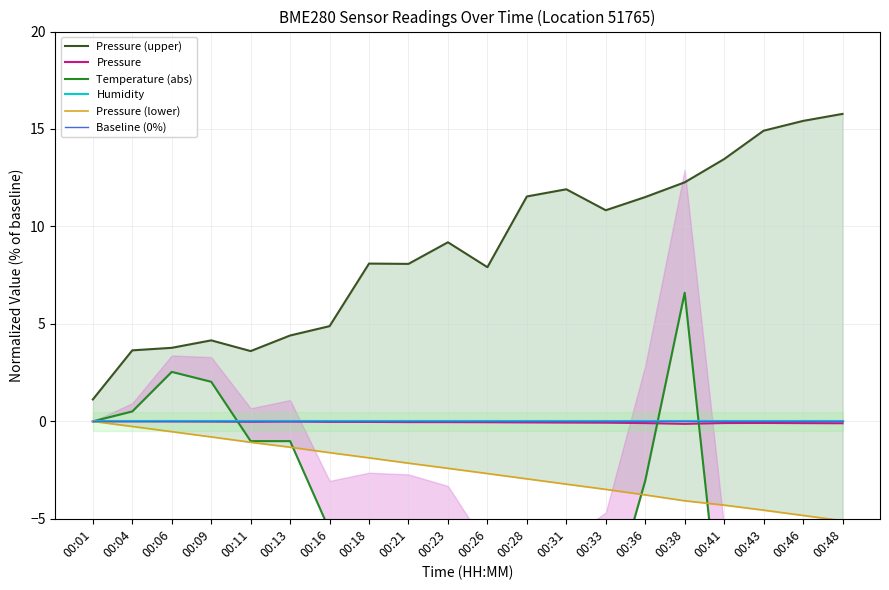

Between 00:18 and 00:11, which is larger?

00:18